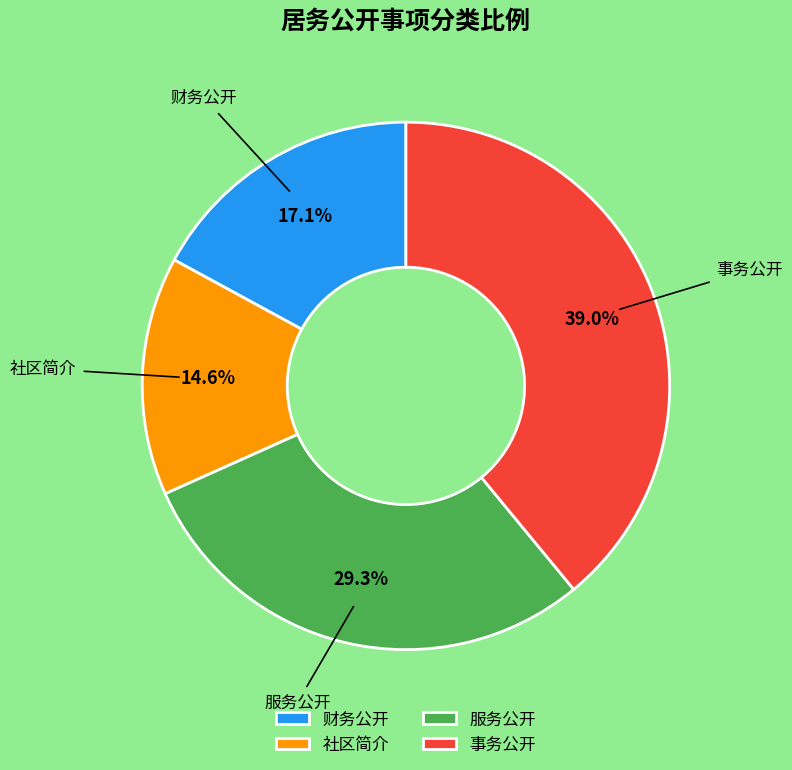

Does any single category account for the majority?

No